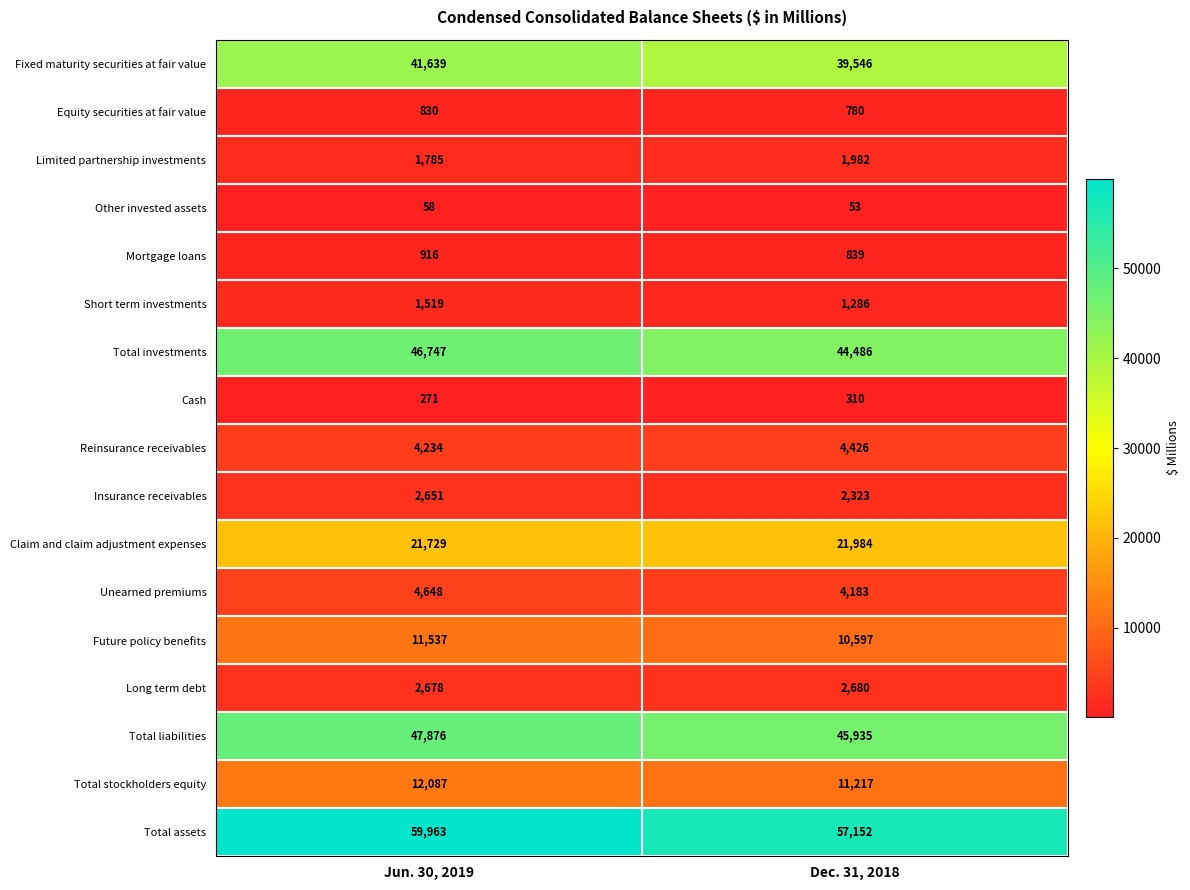

Which label corresponds to the largest value in the chart?

Jun. 30, 2019